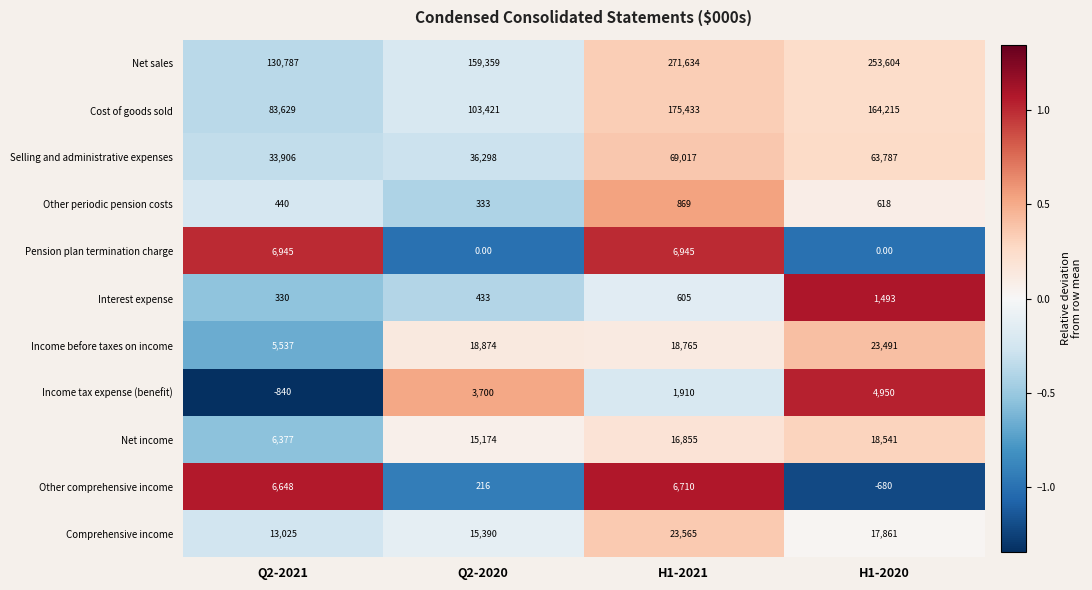

Rank the series by their maximum value, from lowest to highest.

Other periodic pension costs, Interest expense, Income tax expense (benefit), Other comprehensive income, Pension plan termination charge, Net income, Income before taxes on income, Comprehensive income, Selling and administrative expenses, Cost of goods sold, Net sales